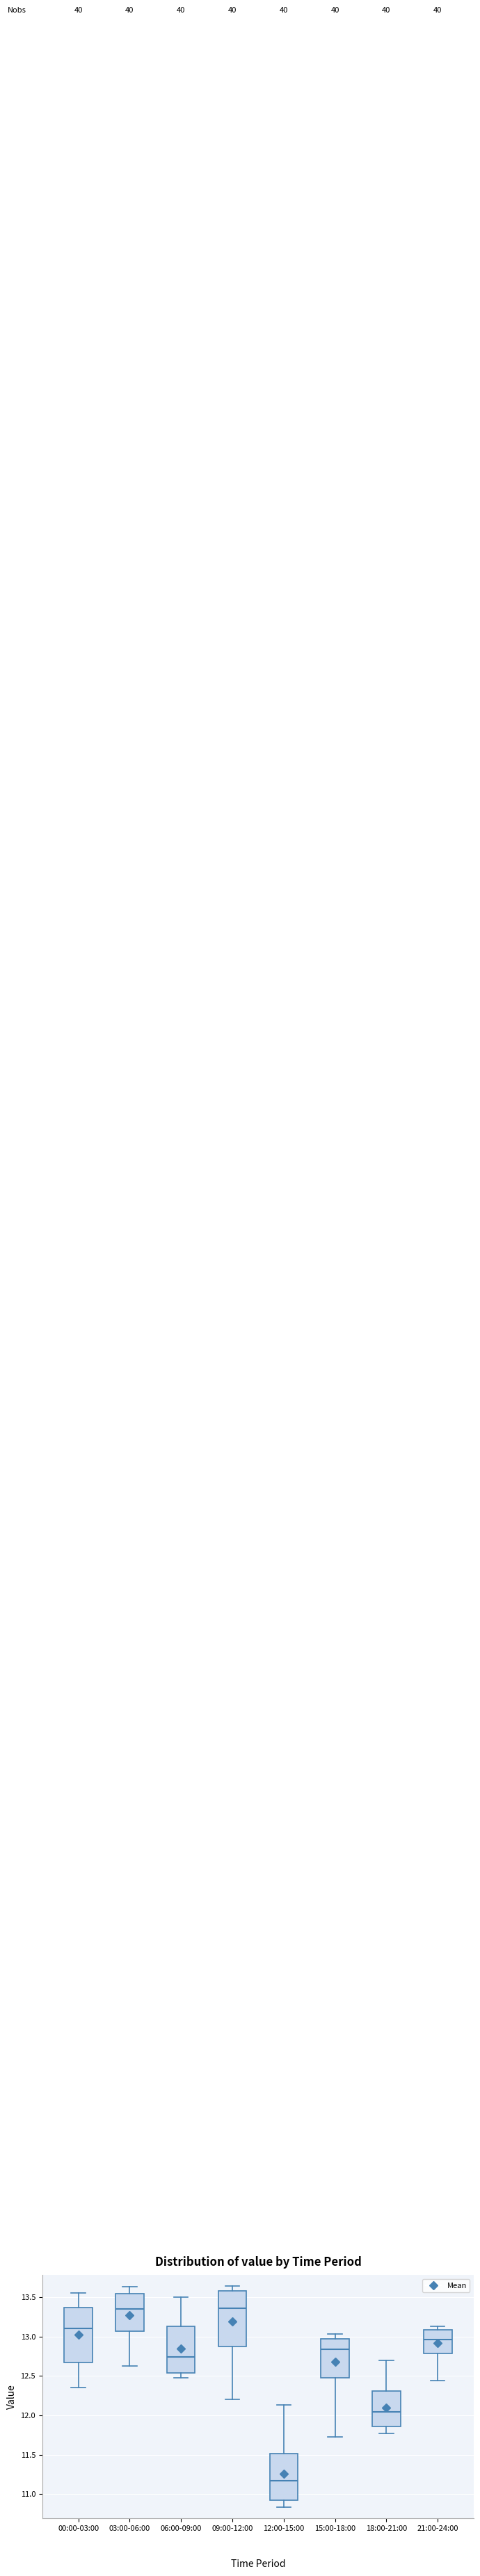

Where is the lower edge of the box for 21:00-24:00 on the y-axis? The values are not printed on the chart, so give them approximately, as read against the axis.

12.80